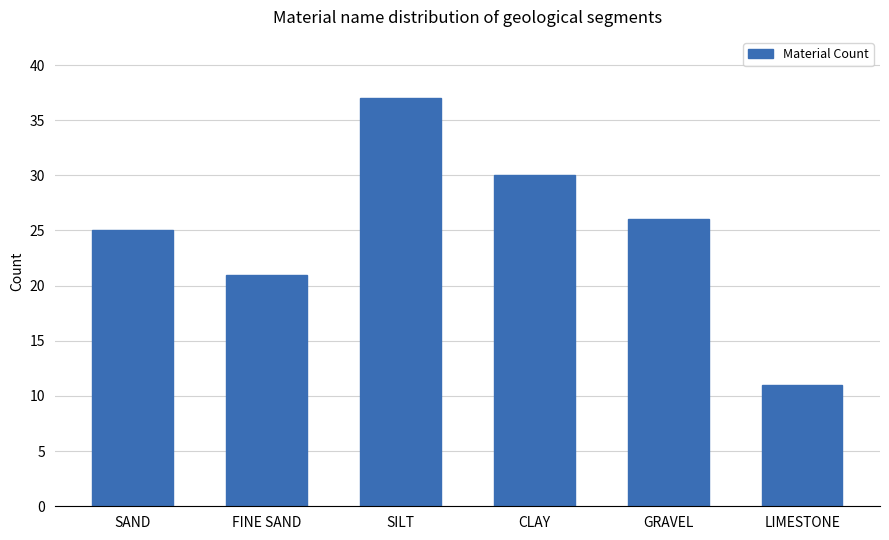

True or false: the data shows 37 at SILT.

True